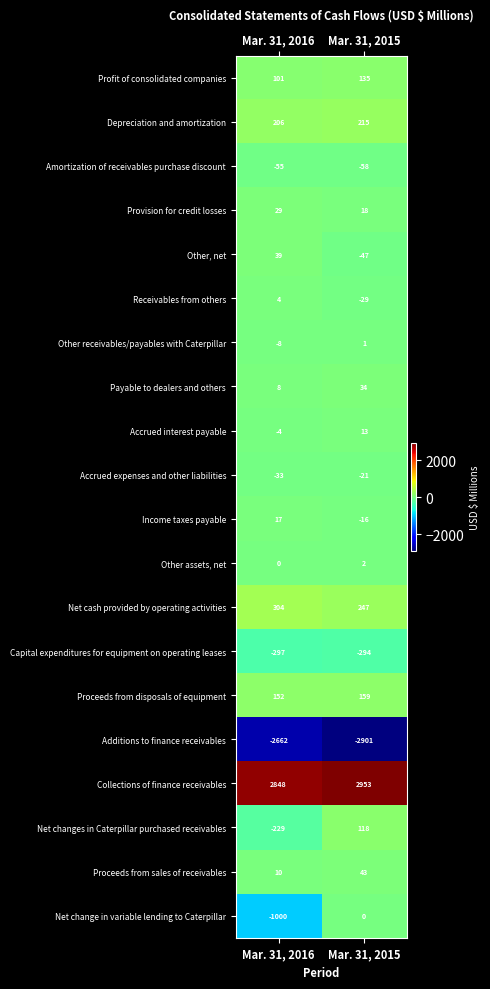

The Other receivables/payables with Caterpillar series shows -14 at Mar. 31, 2016. True or false?

False